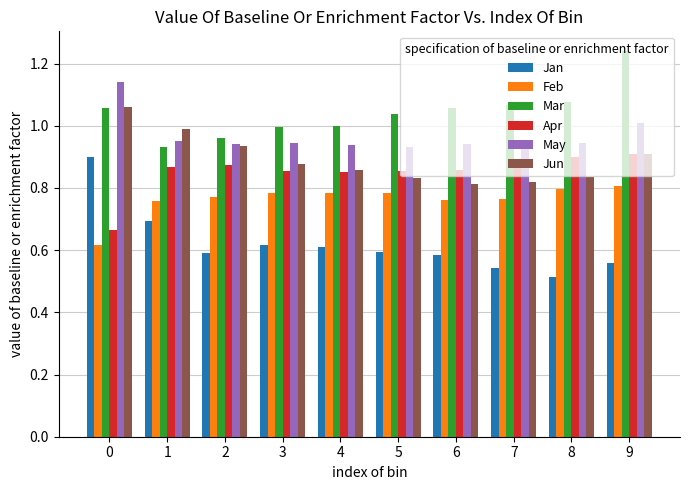

The value of Apr at 6 is 0.2. True or false?

False